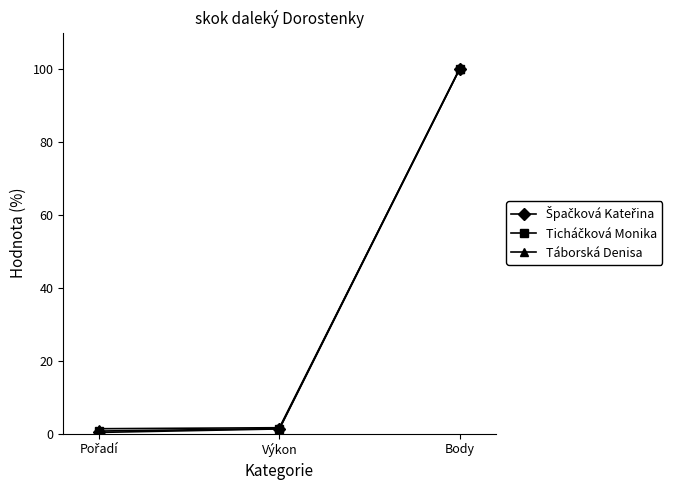

What is the total value across all series at Body?

300.0